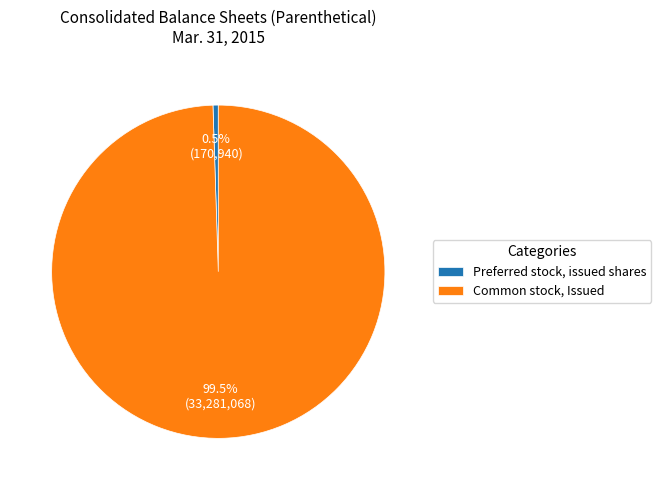

What is the smallest slice in the pie chart?

Preferred stock, issued shares